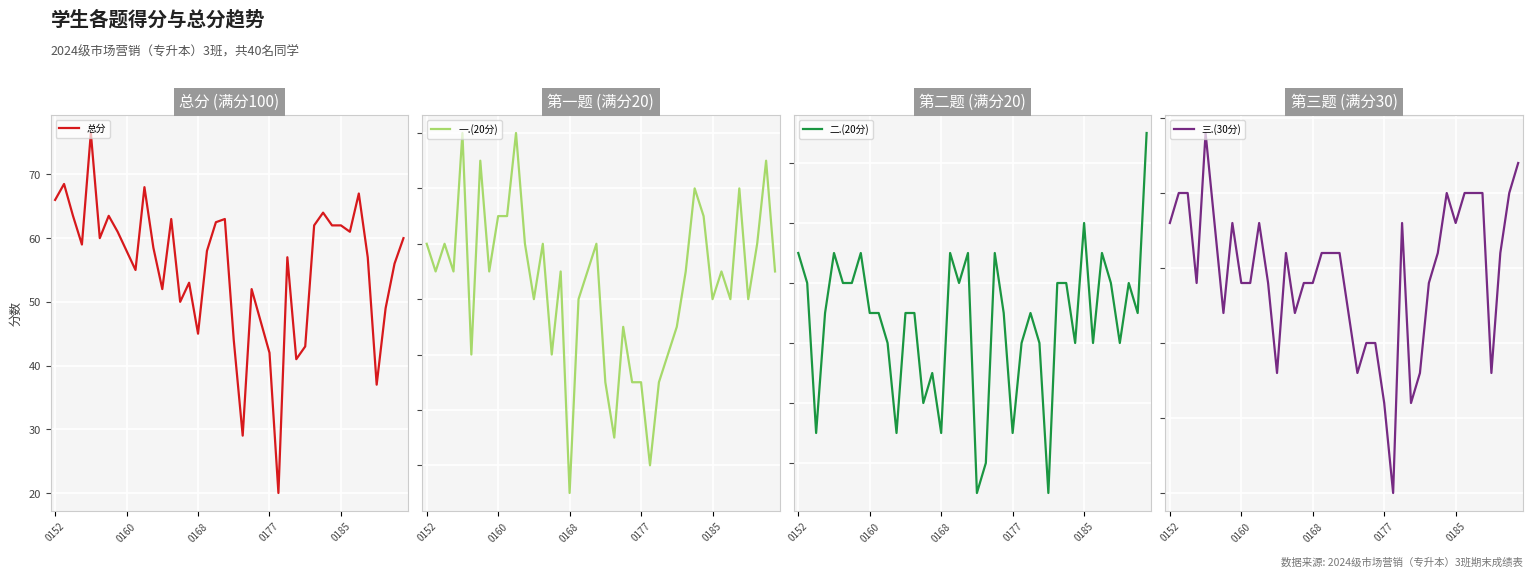

True or false: 总分 has a value of 45.0 at 0168.

True